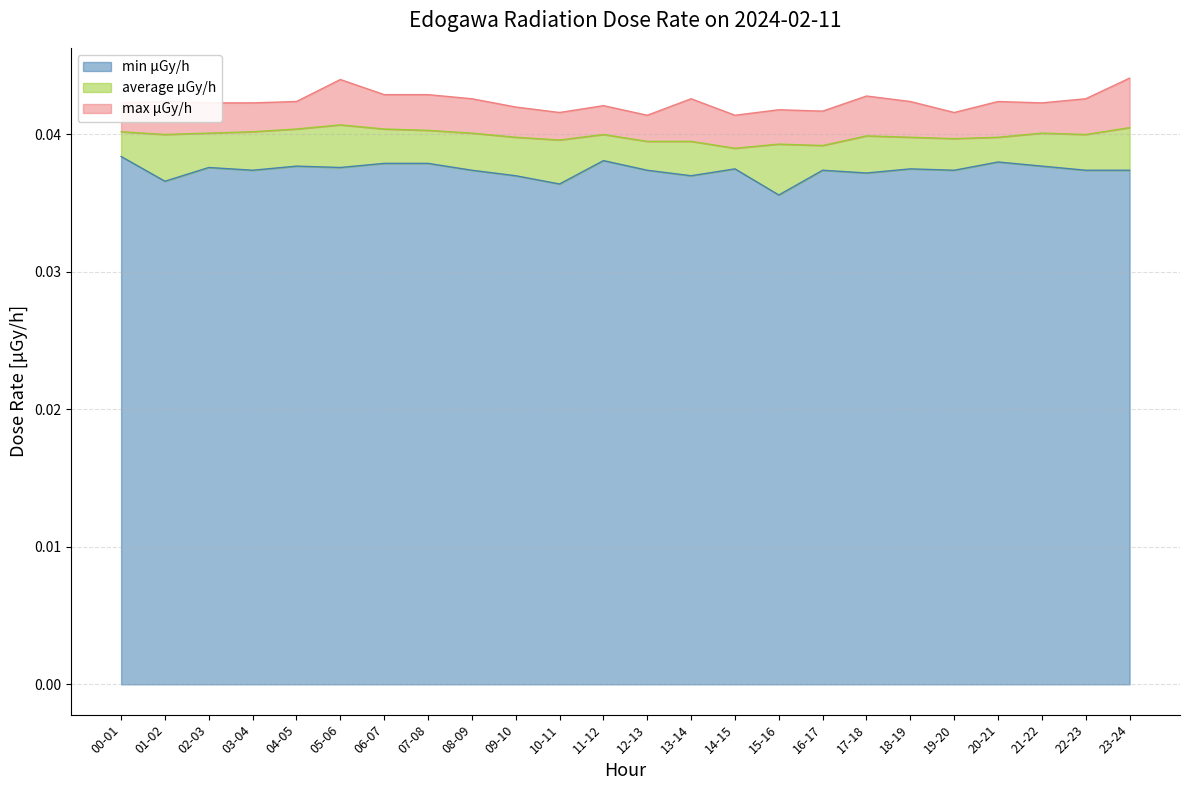

What are all the series names shown in the legend?

min μGy/h, average μGy/h, max μGy/h